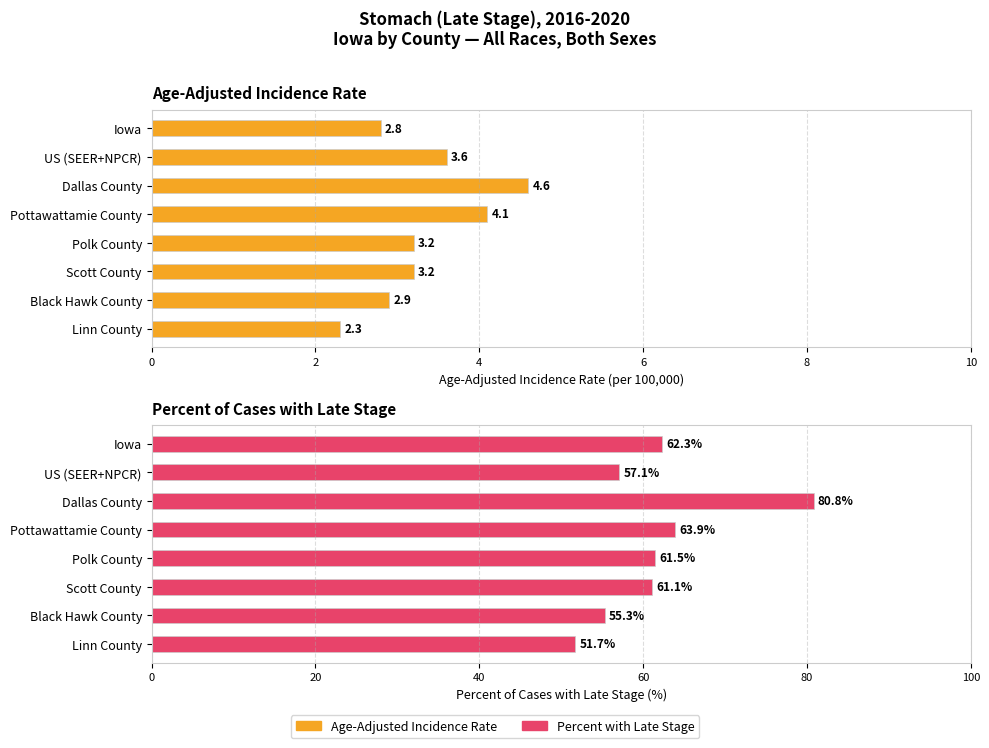

What is the difference between the maximum and minimum values in the Age-Adjusted Incidence Rate series?

2.3